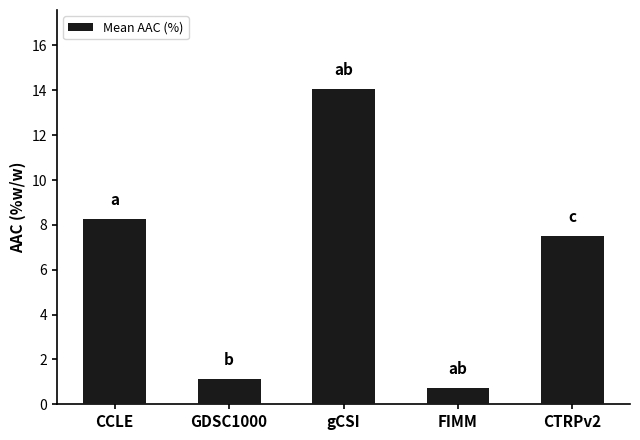

What is the value of the 2nd bar from the left?

1.1